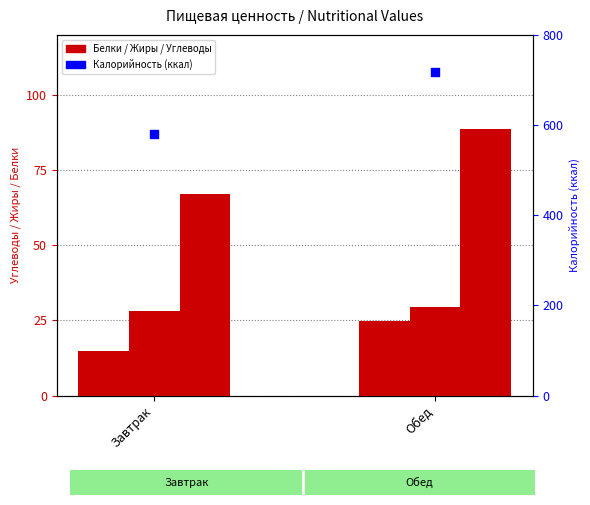

Is the value of Белки at Завтрак greater than the value of Калорийность (ккал) at Завтрак?

No